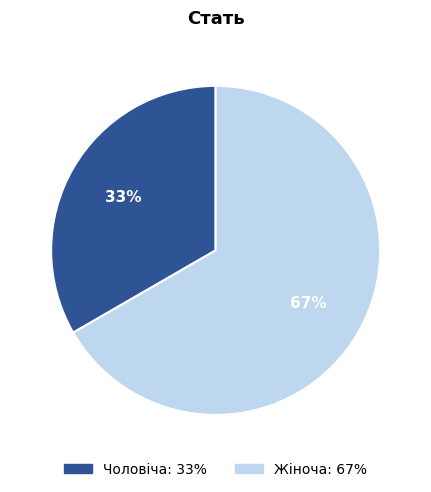

What is the majority slice?

Жіноча